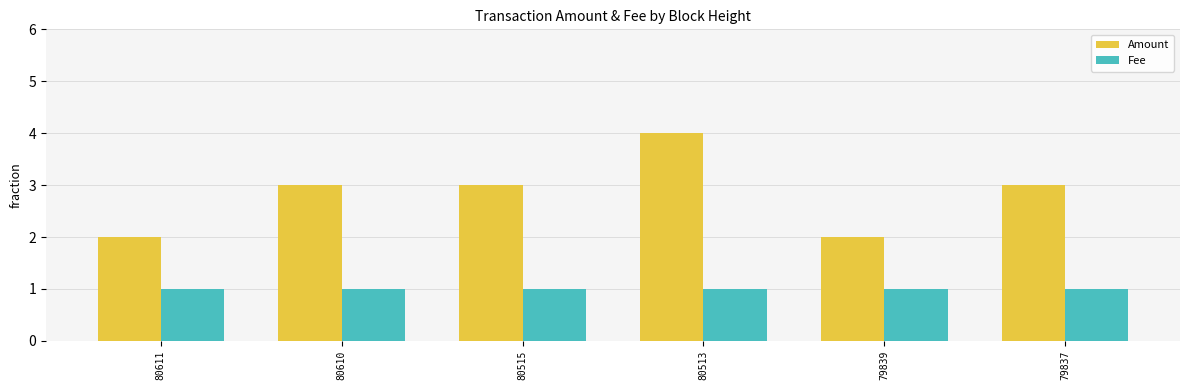

How many bars are there in total?

12